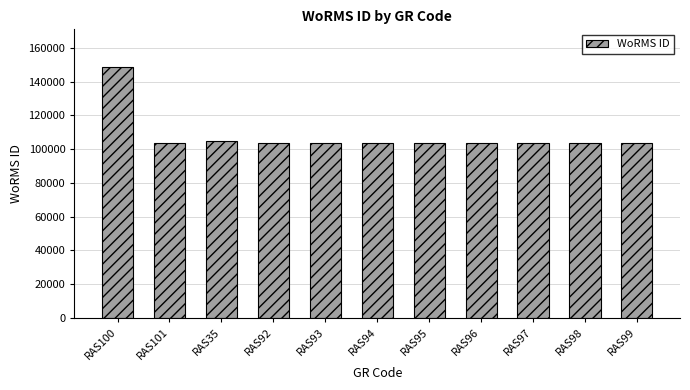

How many categories are shown in the chart?

11